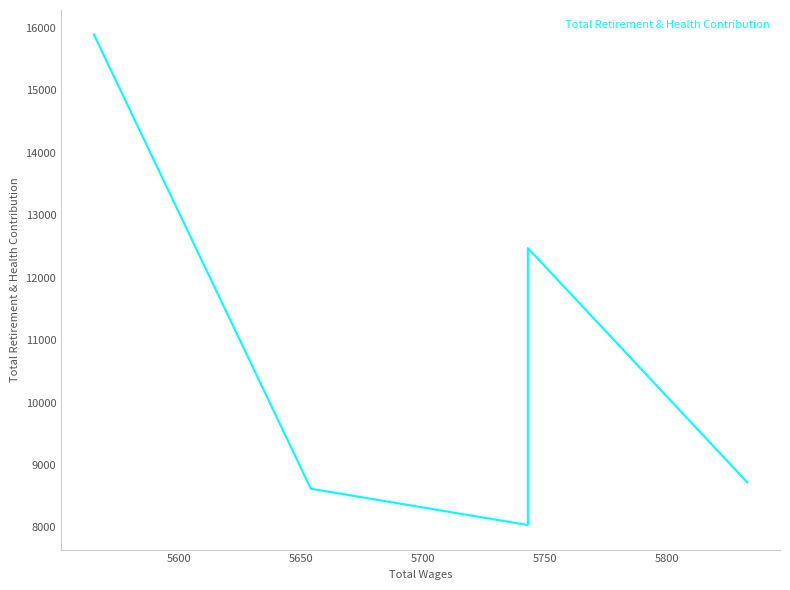

Is it true that the value at 5600 is 17969?

False